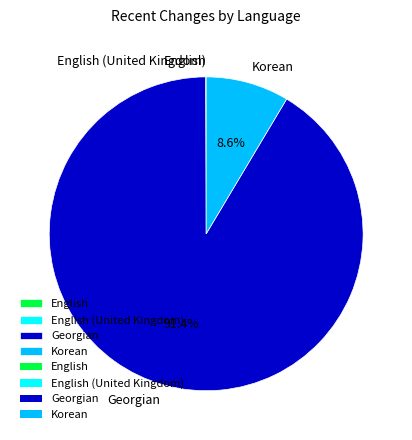

Combined, what portion of the pie is Korean and Georgian?

100.0%